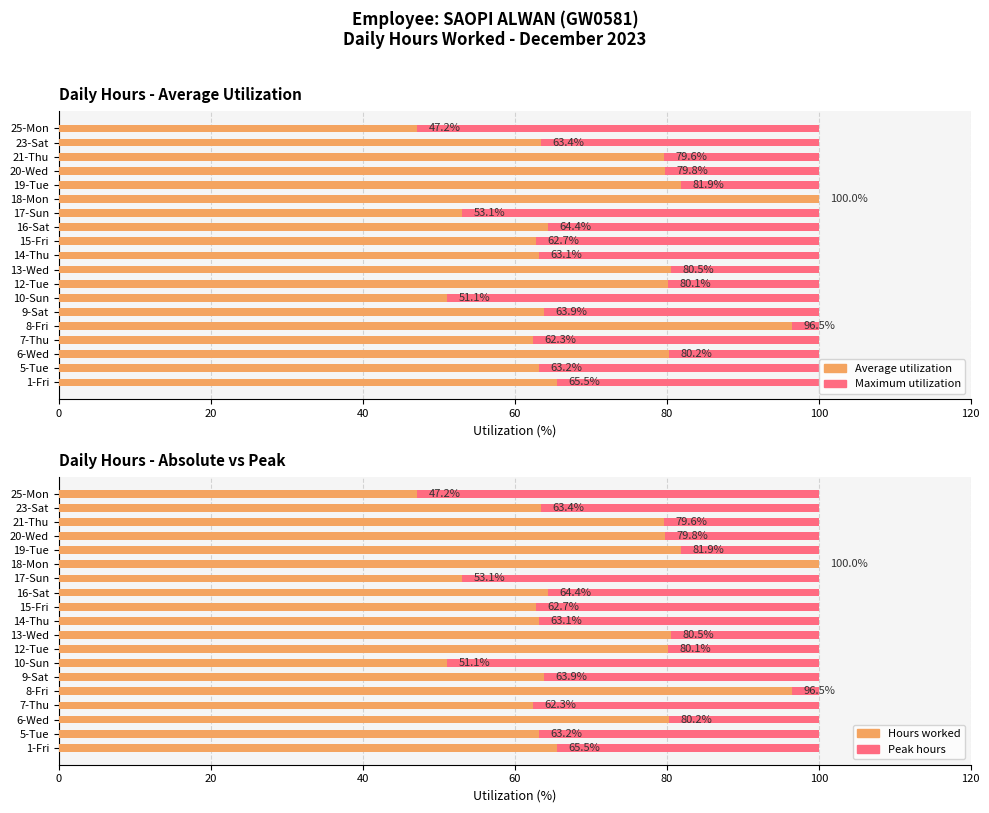

Rank the series by their maximum value, from highest to lowest.

Average utilization, Hours worked, Maximum utilization, Peak hours